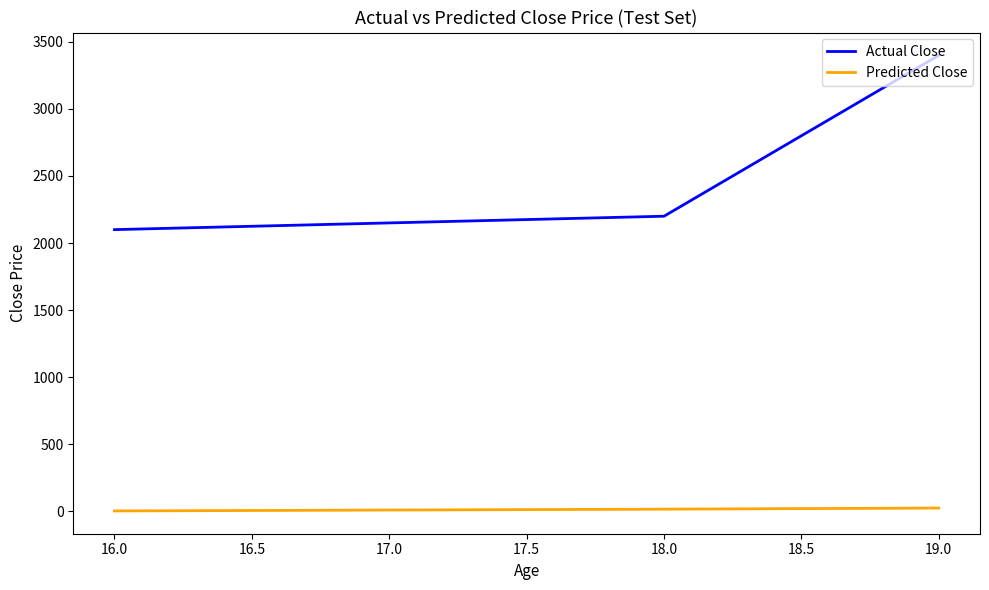

At which label does Actual Close reach its minimum?

16.0